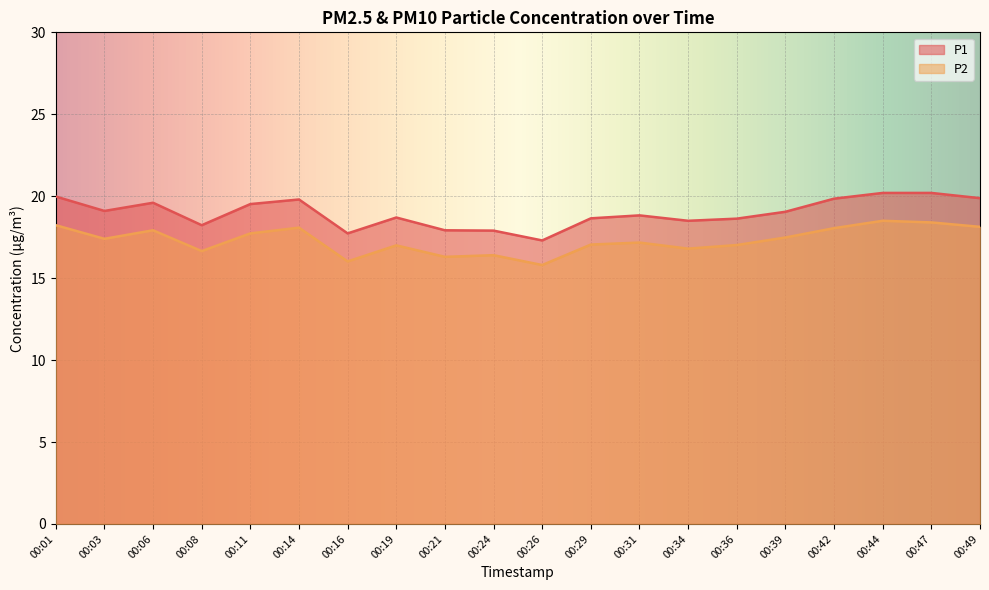

Where is the first local maximum for P2?

00:06